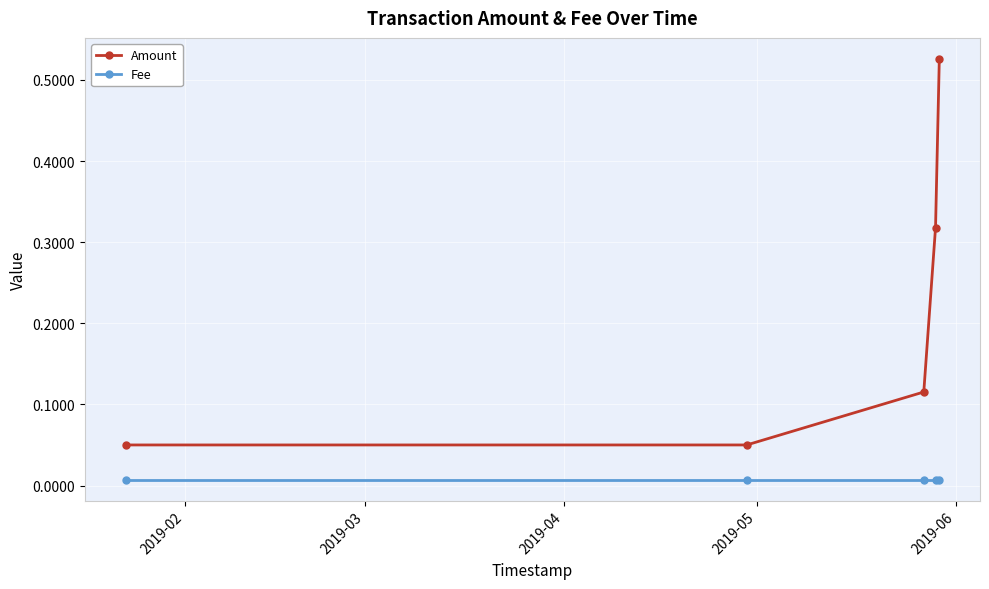

True or false: Amount has more than 0 interior local peaks.

False